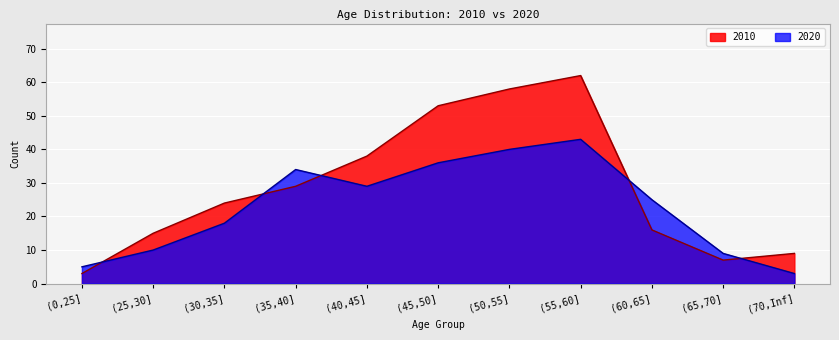

Reading left to right, list all the values displayed in this chart.

2010: 3	15	24	29	38	53	58	62	16	7	9
2020: 5	10	18	34	29	36	40	43	25	9	3